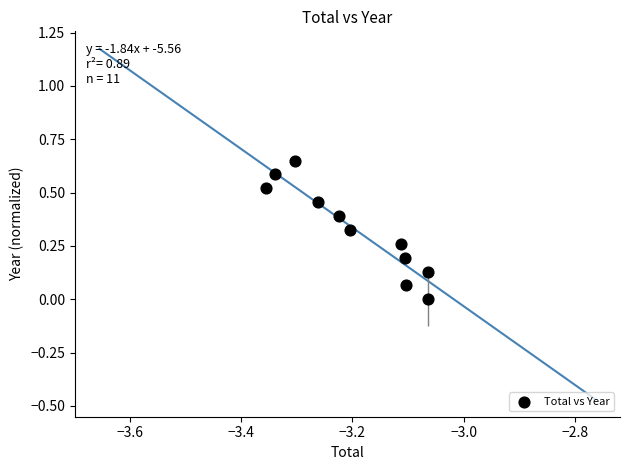

What is the average X value?

-3.2